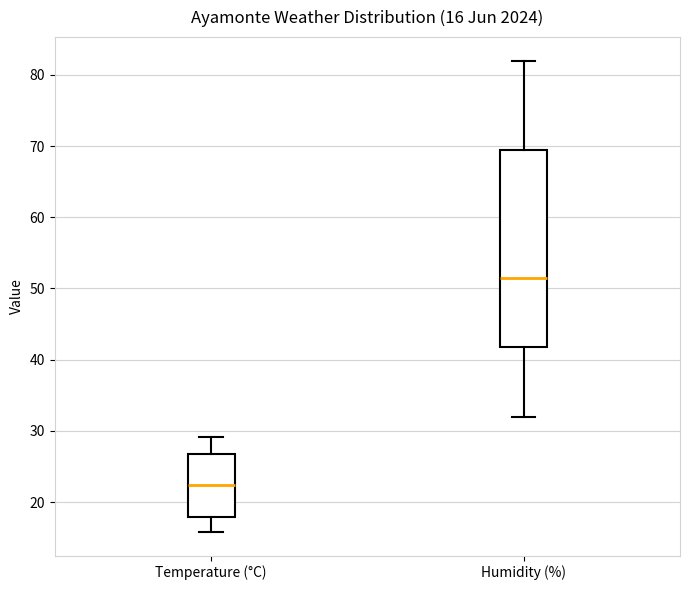

Which box has the lowest median line?

Temperature (°C)